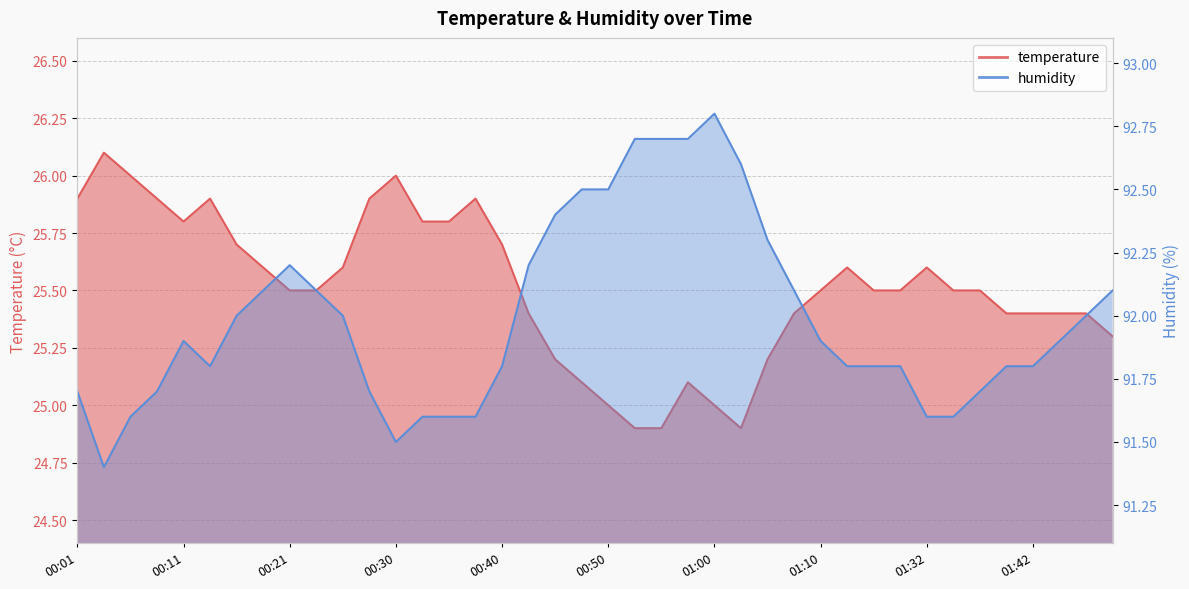

Reading right to left, list all the values displayed in this chart.

temperature: 01:49=25.3	01:47=25.4	01:44=25.4	01:42=25.4	01:39=25.4	01:37=25.5	01:34=25.5	01:32=25.6	01:21=25.5	01:18=25.5	01:13=25.6	01:10=25.5	01:07=25.4	01:05=25.2	01:02=24.9	01:00=25.0	00:57=25.1	00:55=24.9	00:53=24.9	00:50=25.0	00:48=25.1	00:45=25.2	00:43=25.4	00:40=25.7	00:38=25.9	00:35=25.8	00:33=25.8	00:30=26.0	00:28=25.9	00:26=25.6	00:23=25.5	00:21=25.5	00:18=25.6	00:16=25.7	00:13=25.9	00:11=25.8	00:08=25.9	00:06=26.0	00:04=26.1	00:01=25.9
humidity: 01:49=92.1	01:47=92.0	01:44=91.9	01:42=91.8	01:39=91.8	01:37=91.7	01:34=91.6	01:32=91.6	01:21=91.8	01:18=91.8	01:13=91.8	01:10=91.9	01:07=92.1	01:05=92.3	01:02=92.6	01:00=92.8	00:57=92.7	00:55=92.7	00:53=92.7	00:50=92.5	00:48=92.5	00:45=92.4	00:43=92.2	00:40=91.8	00:38=91.6	00:35=91.6	00:33=91.6	00:30=91.5	00:28=91.7	00:26=92.0	00:23=92.1	00:21=92.2	00:18=92.1	00:16=92.0	00:13=91.8	00:11=91.9	00:08=91.7	00:06=91.6	00:04=91.4	00:01=91.7